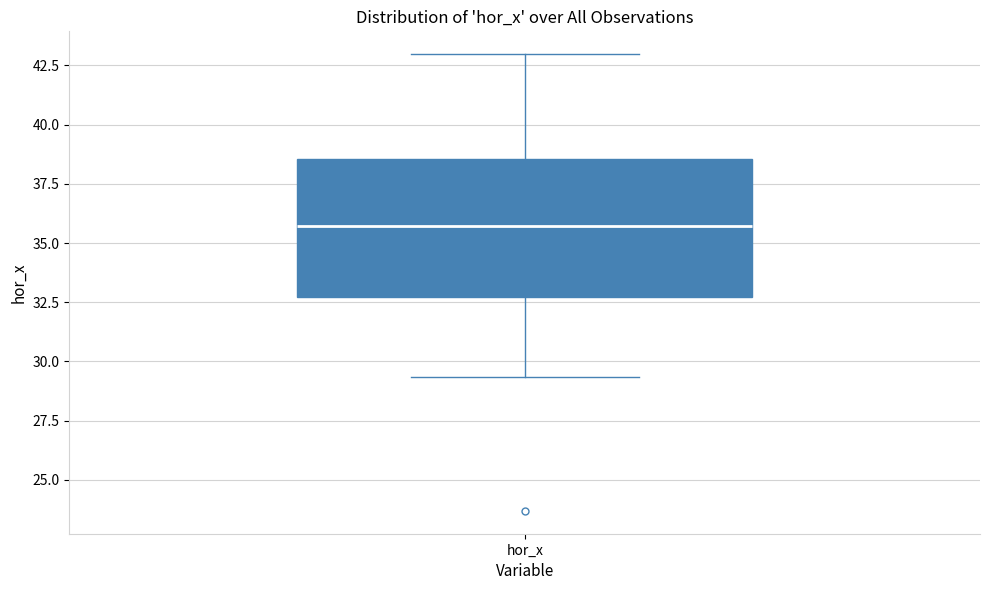

Transcribe this box plot: give where the median line is, the range the box spans, and where the two whiskers end, as read against the y-axis. The values are not printed on the chart, so give them approximately, as read against the axis.

median 35.5, box 32.5 to 38.5, whiskers 29.5 to 43.0